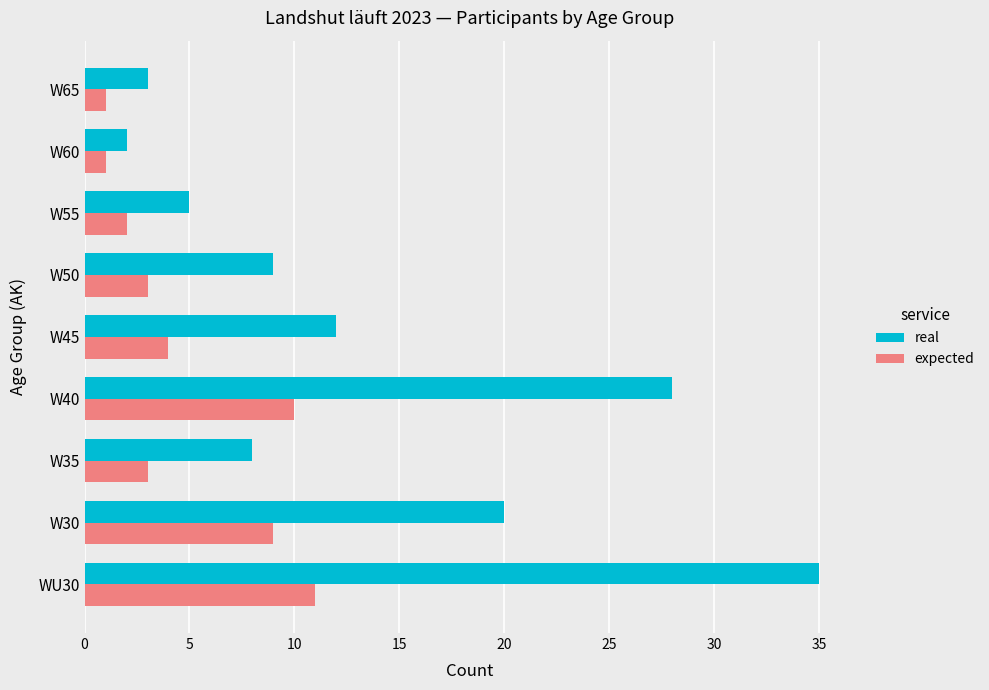

Which series has the largest total across all categories?

real